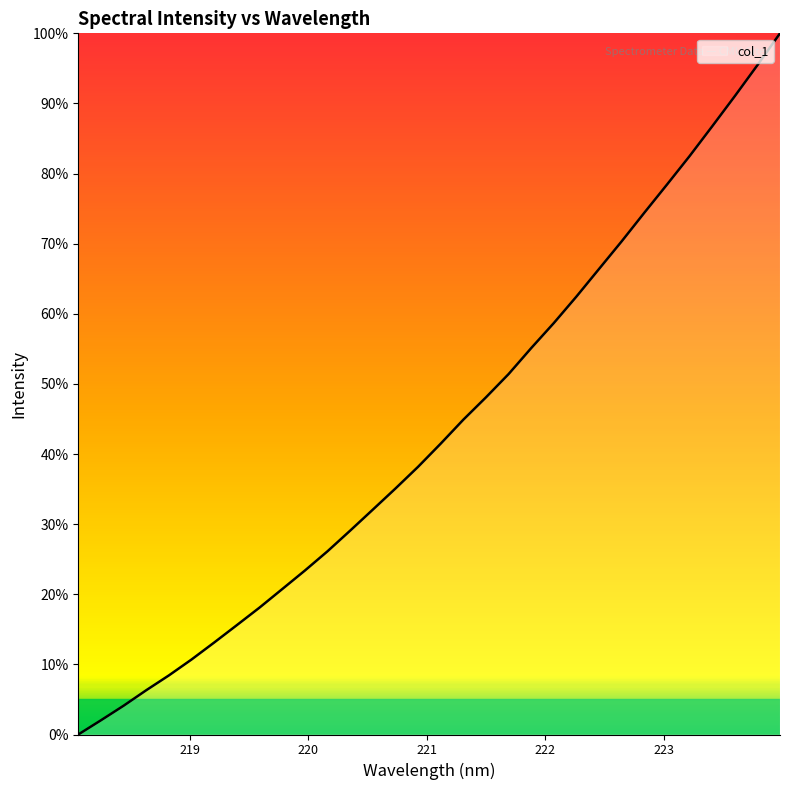

What is the maximum value shown in the chart?

100.0